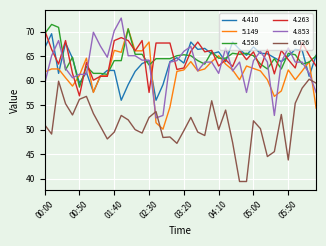

How many intersections are there between 5.149 and 6.626?

3